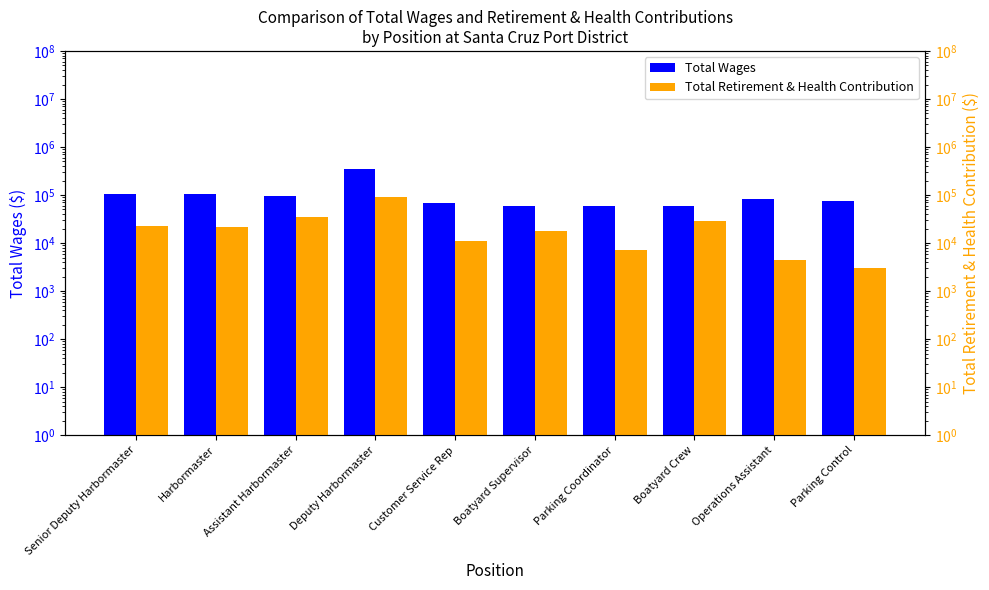

Reading left to right, extract all data points from this chart.

Total Wages: Senior Deputy Harbormaster=106966	Harbormaster=104207	Assistant Harbormaster=97258	Deputy Harbormaster=356755	Customer Service Rep=67948	Boatyard Supervisor=60489	Parking Coordinator=60250	Boatyard Crew=58725	Operations Assistant=82838	Parking Control=74662
Total Retirement & Health Contribution: Senior Deputy Harbormaster=22381	Harbormaster=21228	Assistant Harbormaster=34593	Deputy Harbormaster=91497	Customer Service Rep=11300	Boatyard Supervisor=18200	Parking Coordinator=7013	Boatyard Crew=29055	Operations Assistant=4441	Parking Control=2980